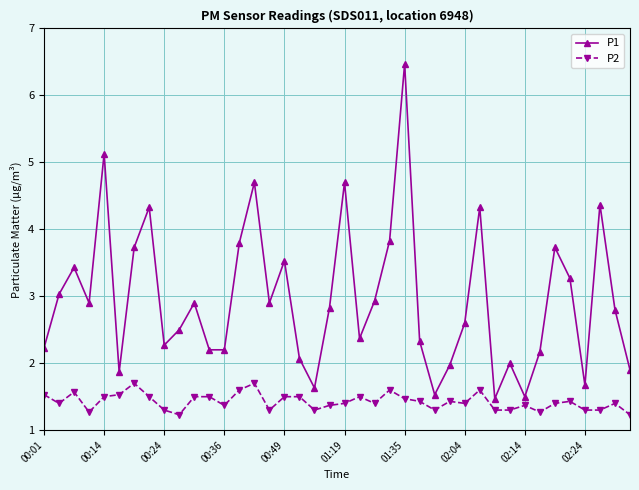

List the series in order of their overall mean, highest first.

P1, P2